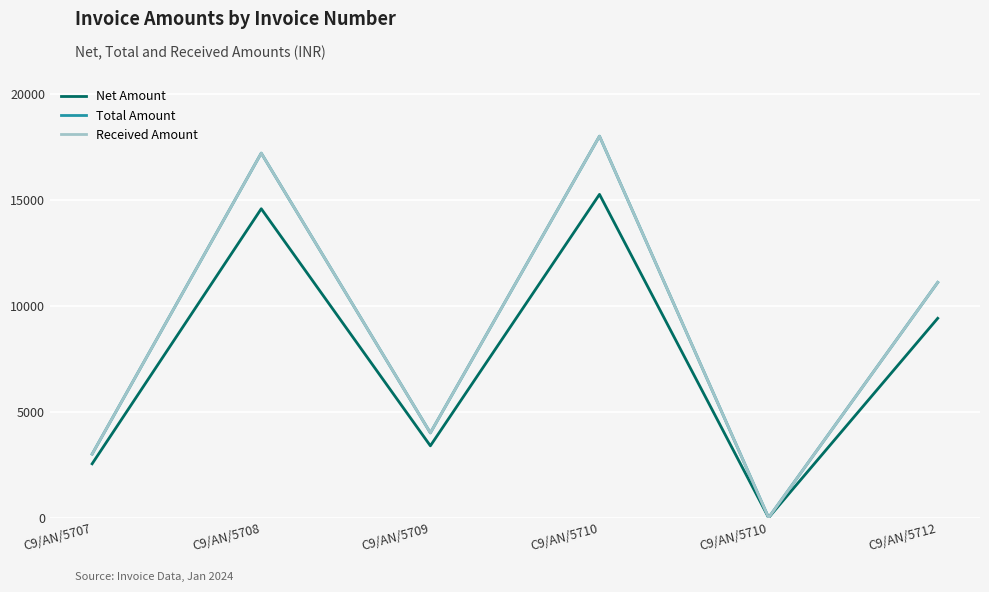

At which category does the chart reach its peak across all series?

C9/AN/5710